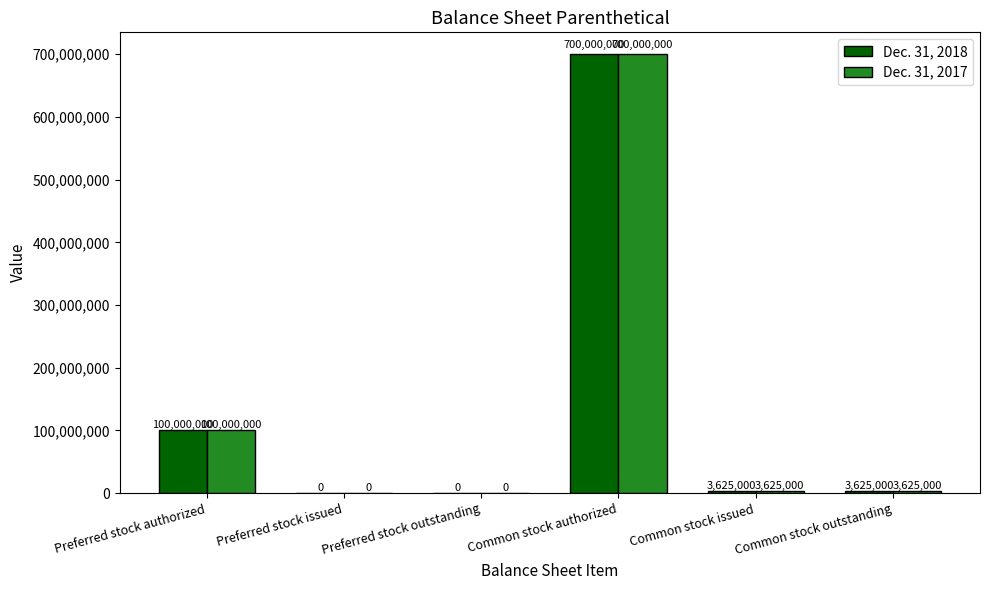

Count the number of categories in the chart.

6